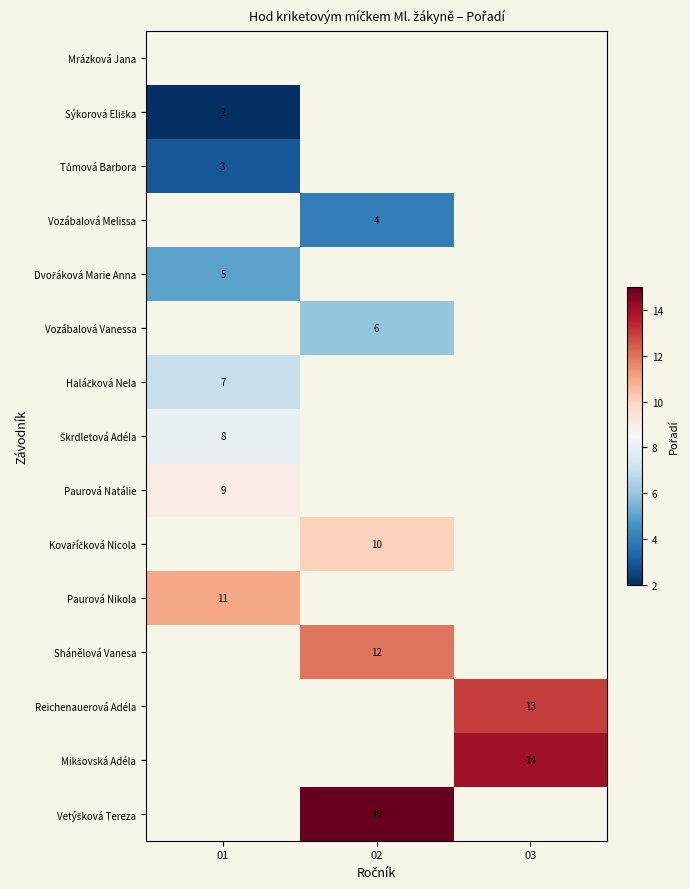

The Paurová Natálie series shows 9 at 01. True or false?

True